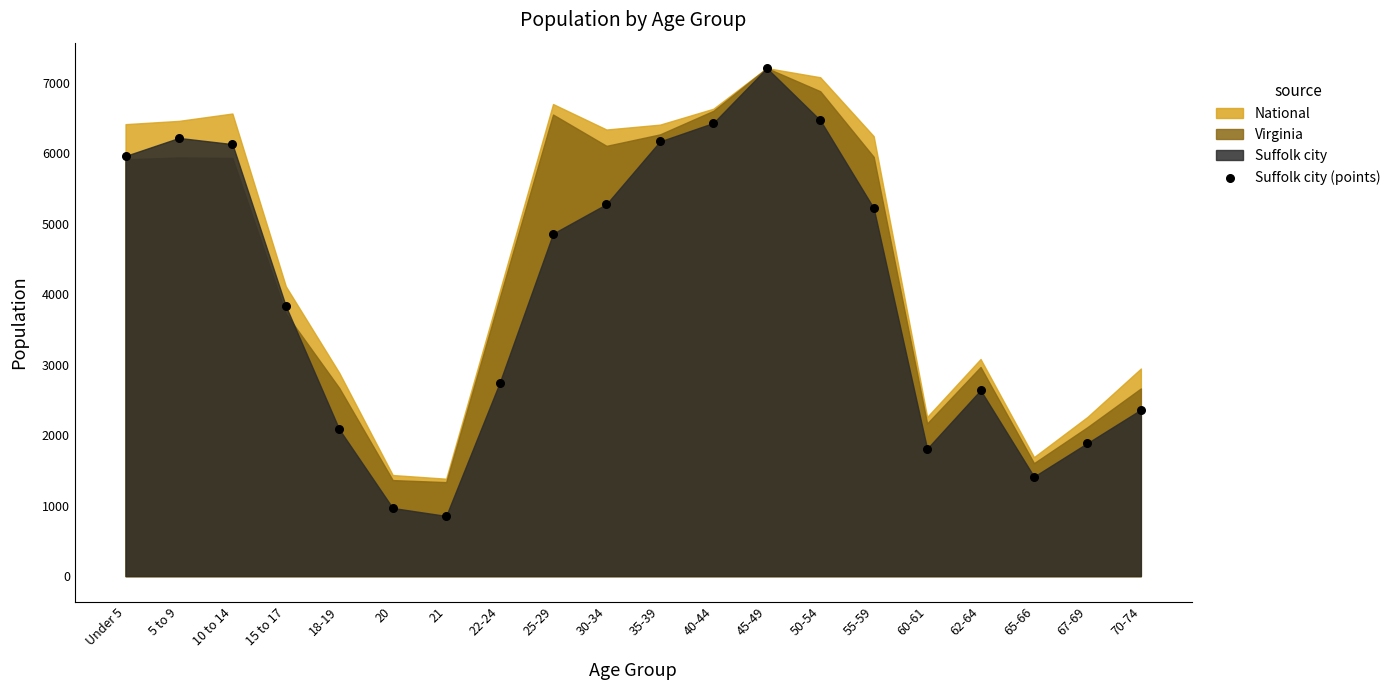

What is the range of Y values (max minus min)?

6354